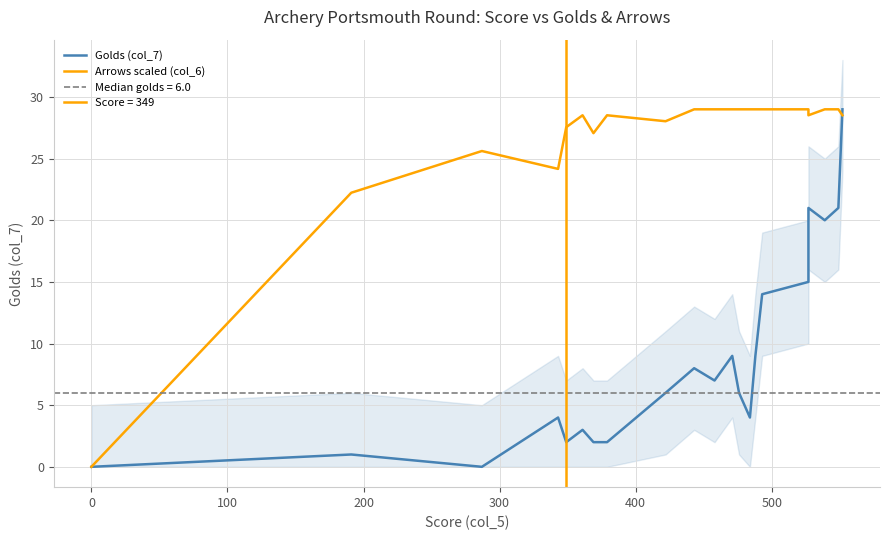

Is the value of Golds (col_7) at 19 greater than the value of Arrows scaled (col_6) at 10?

No